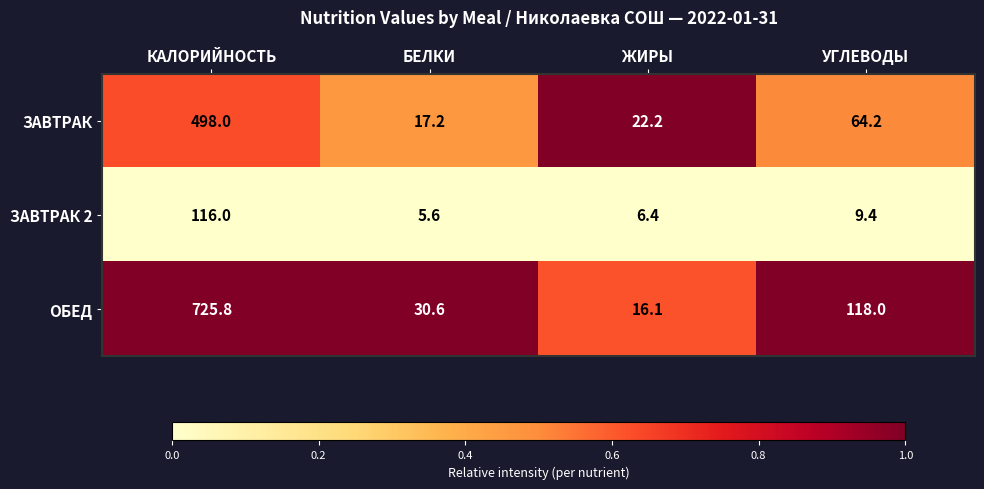

What is the average value of the ОБЕД series?

222.6